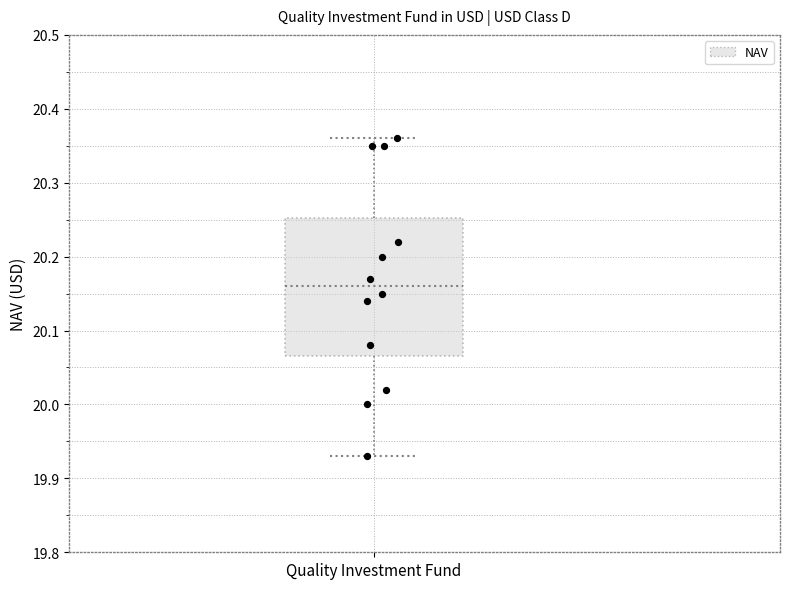

Where is the lower edge of the box for Quality Investment Fund on the y-axis? The values are not printed on the chart, so give them approximately, as read against the axis.

20.07